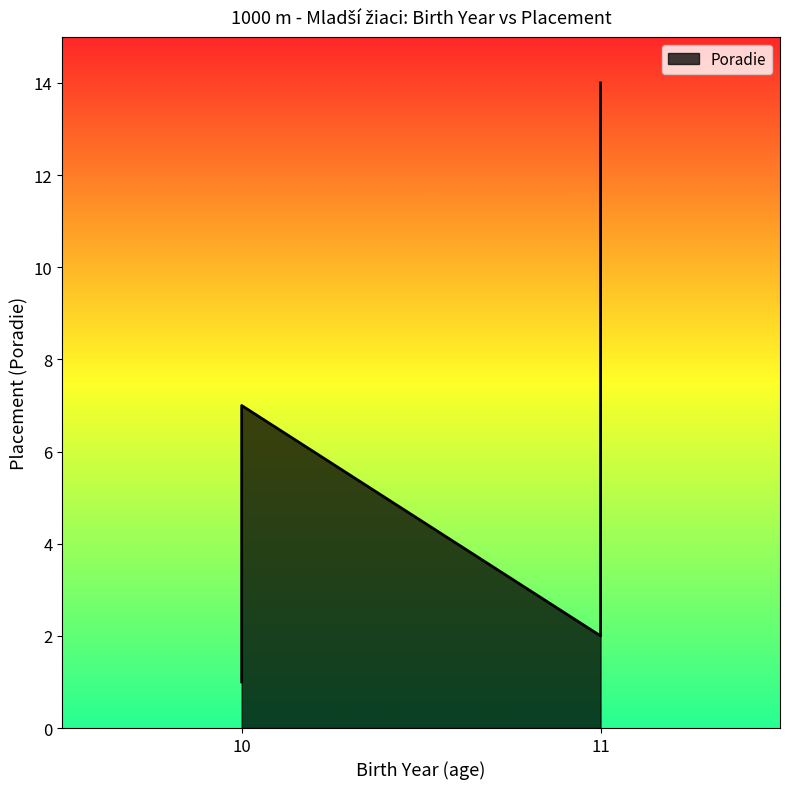

True or false: there are more than 1 points higher than both neighbors.

False